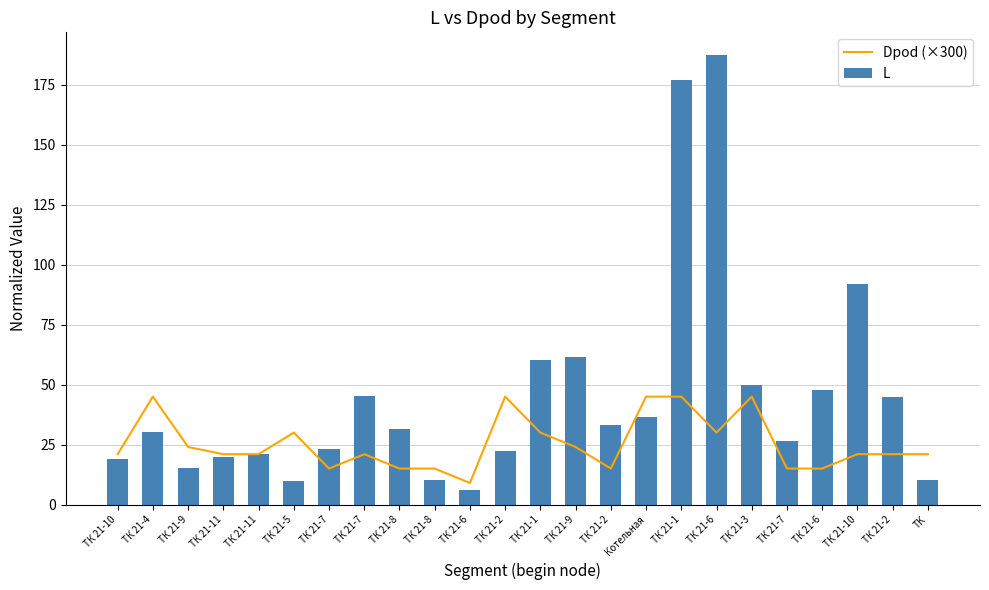

Reading right to left, transcribe all the data shown in this chart.

Dpod (×300): 21.0	21.0	21.0	15.0	15.0	45.0	30.0	45.0	45.0	15.0	24.0	30.0	45.0	9.0	15.0	15.0	21.0	15.0	30.0	21.0	21.0	24.0	45.0	21.0
L: 10.4	45.0	92.2	47.8	26.5	49.6	187.5	176.9	36.3	33.0	61.4	60.2	22.4	6.1	10.2	31.6	45.3	23.0	9.9	20.9	19.6	15.3	30.2	18.9